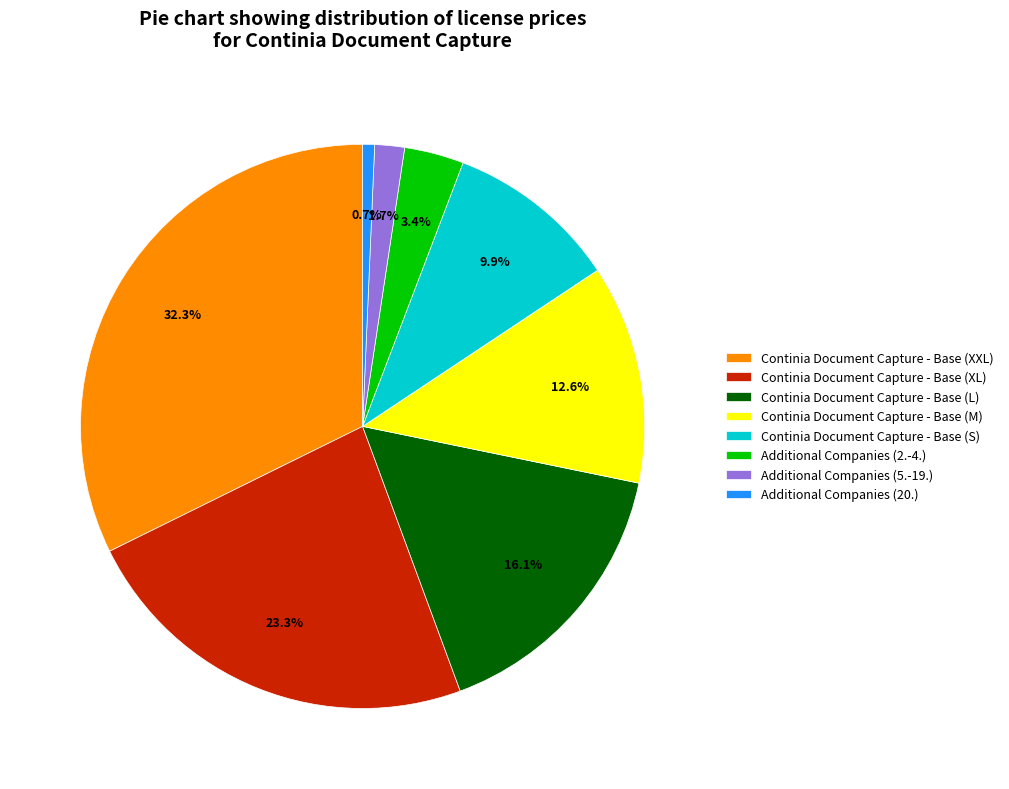

True or false: Continia Document Capture - Base (L) accounts for 16% of the total.

True